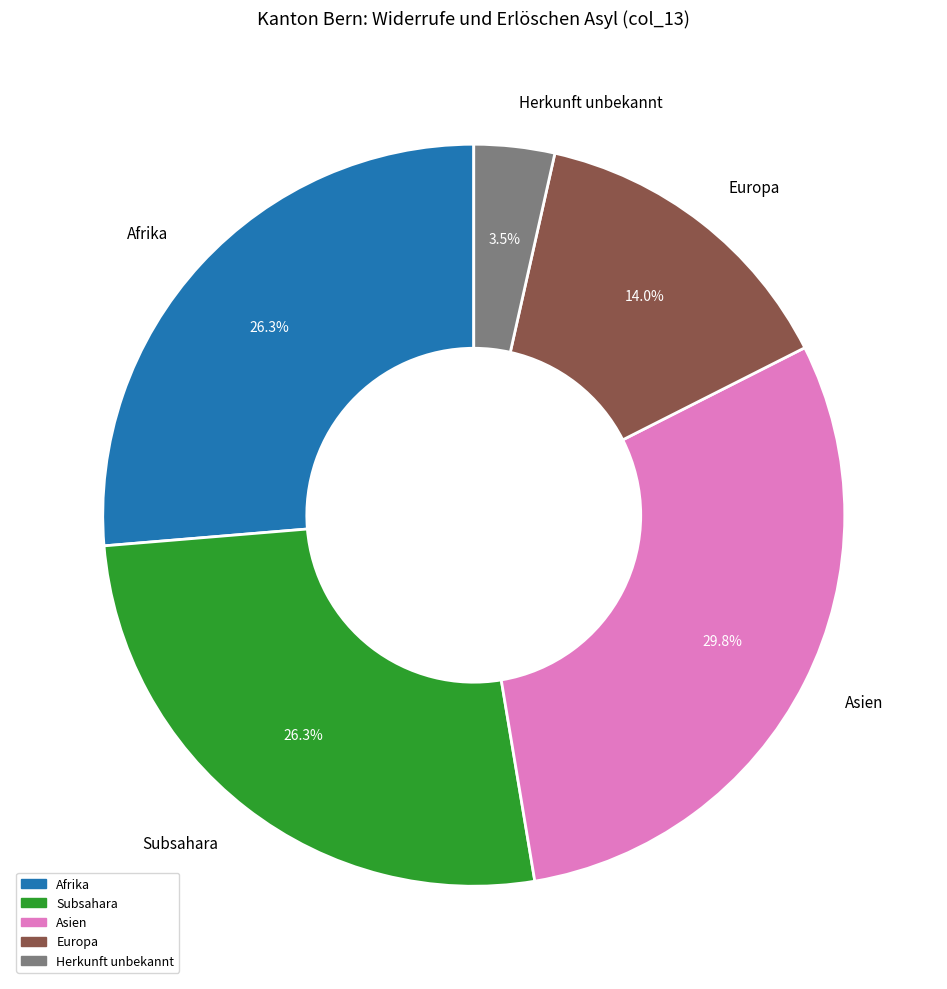

What percentage is NOT represented by Asien?

70.2%